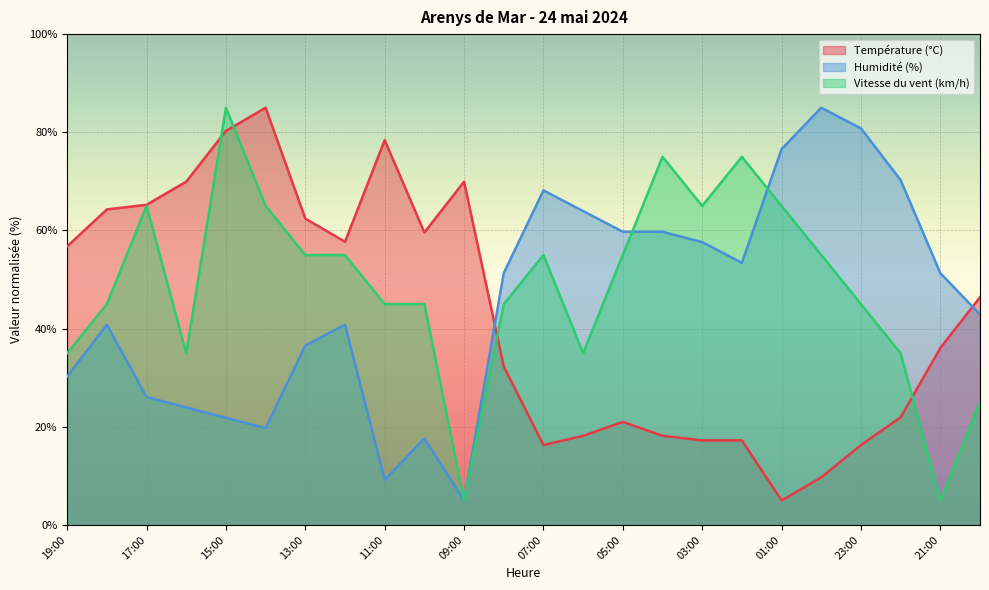

Between 05:00 and 20:00, which series saw the biggest shift?

Vitesse du vent (km/h)